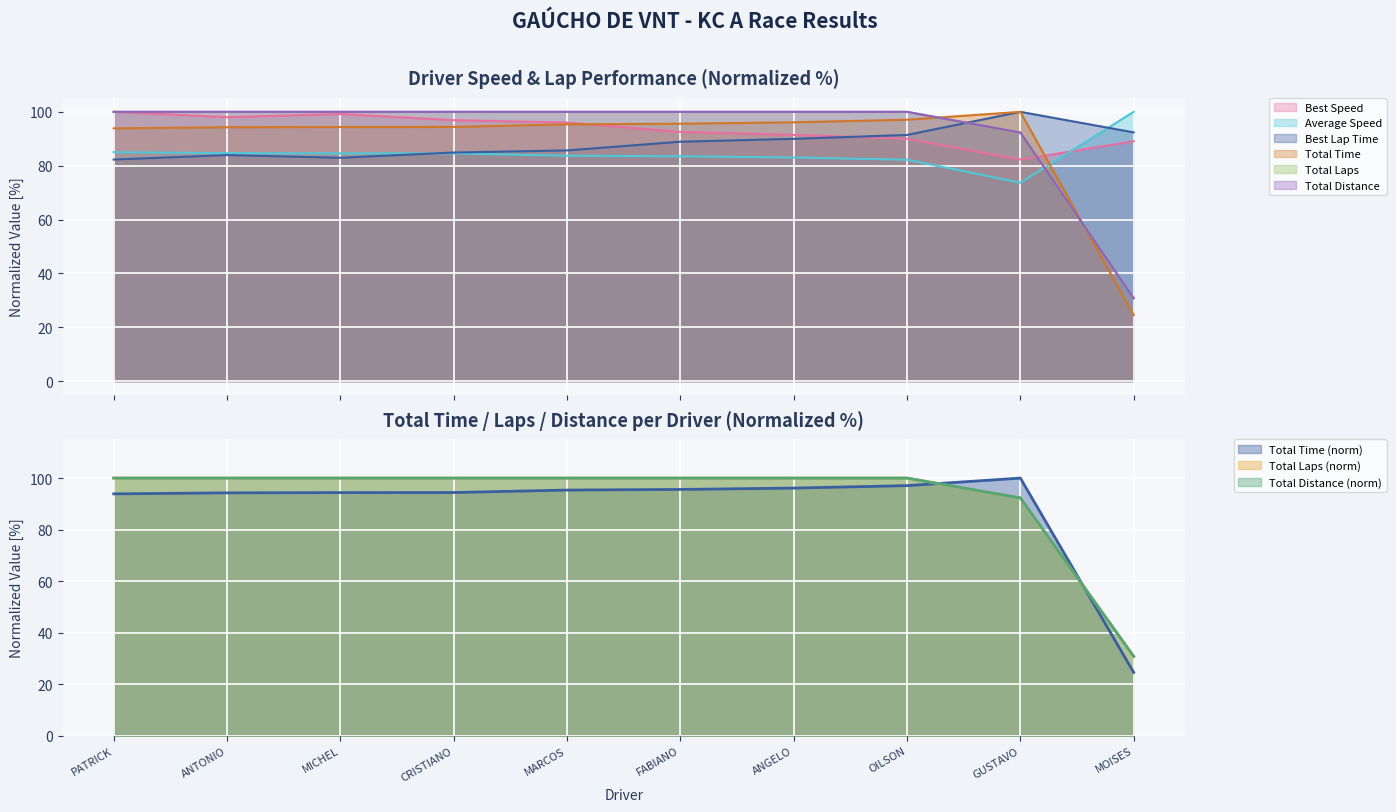

How many series are shown in this chart?

6